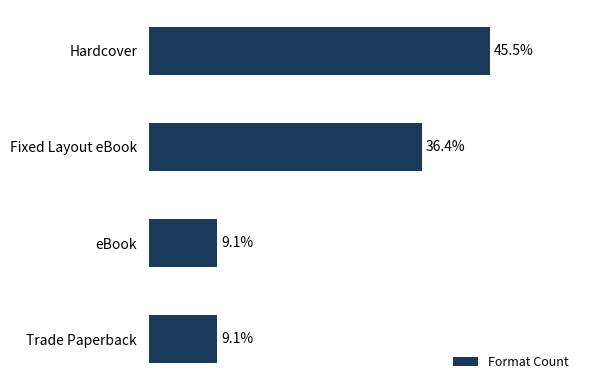

At which category does the chart reach its peak across all series?

Hardcover